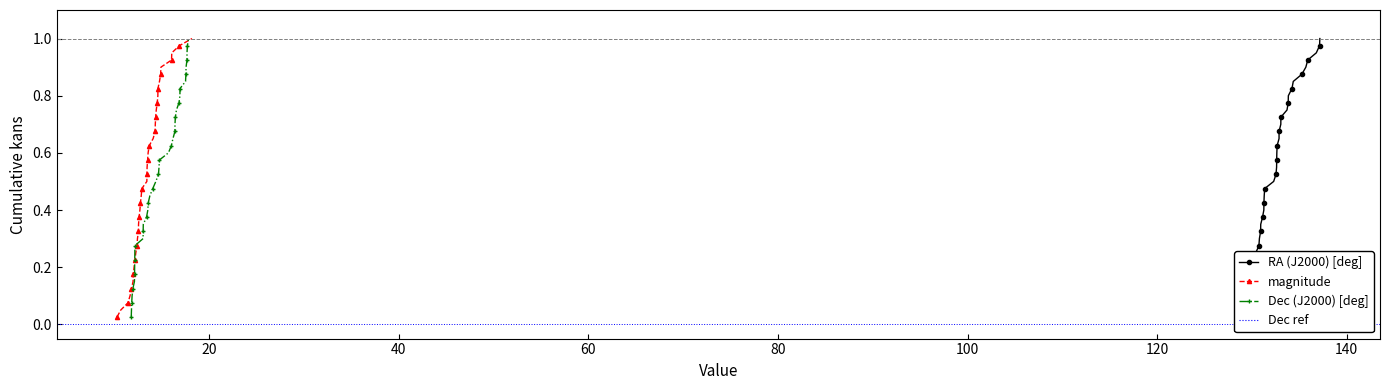

Which series has the largest total across all categories?

RA (J2000) [deg]